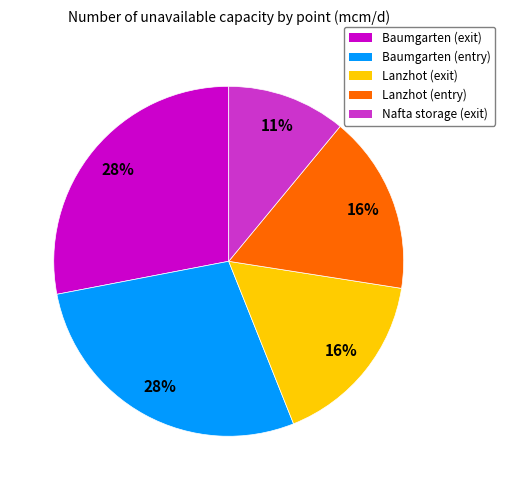

Is it true that Lanzhot (exit) is 16% of the pie?

True